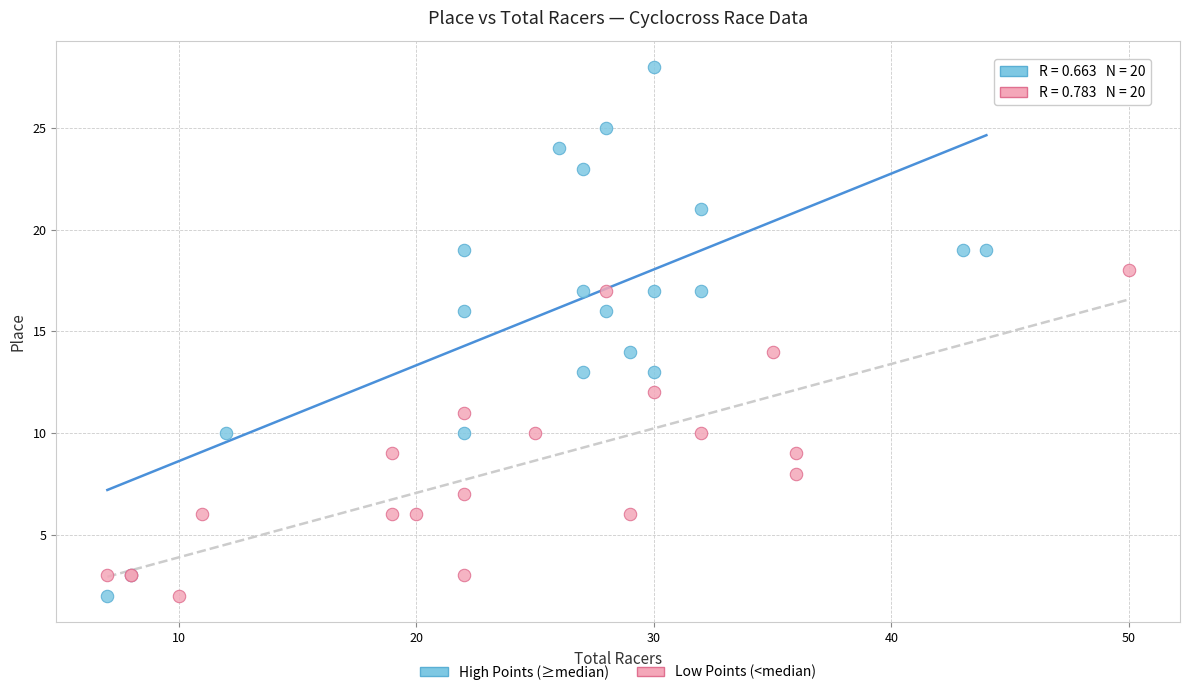

Which series has the widest spread of Y values?

High Points (≥median)